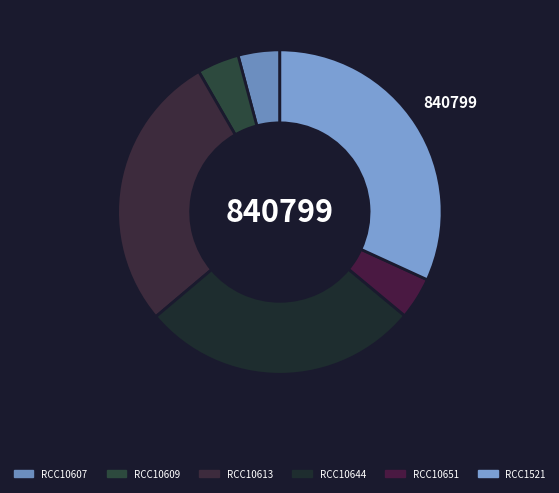

Does RCC10651 account for over 50% of the chart?

No